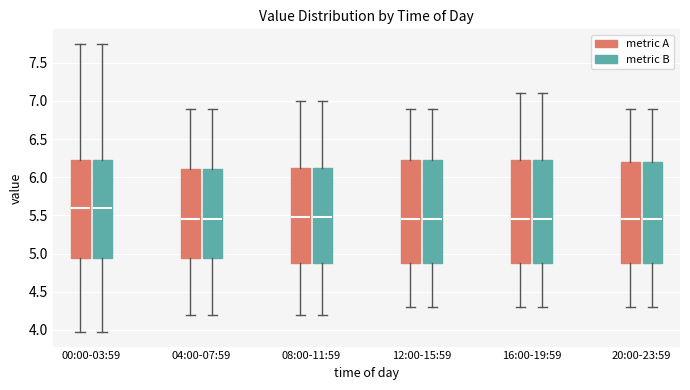

Where does the median line of the box for 16:00-19:59 (metric A) sit on the y-axis? The values are not printed on the chart, so give them approximately, as read against the axis.

5.45